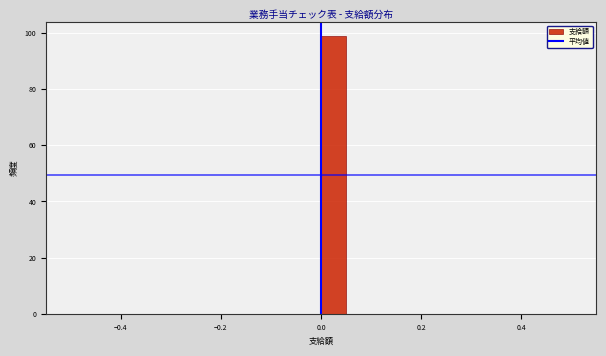

Read against the x-axis, roughly where is the centre of the tallest bar?

0.02